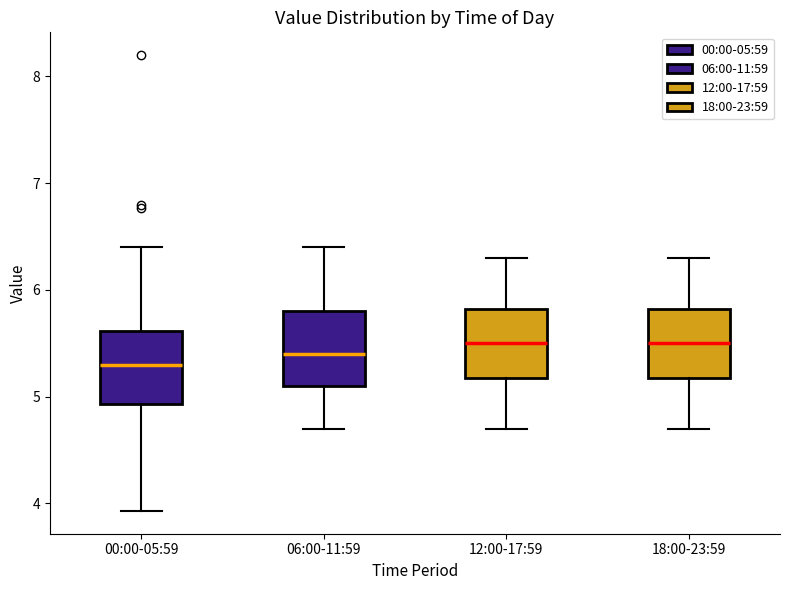

Where is the upper edge of the box for 06:00-11:59 on the y-axis? The values are not printed on the chart, so give them approximately, as read against the axis.

5.8